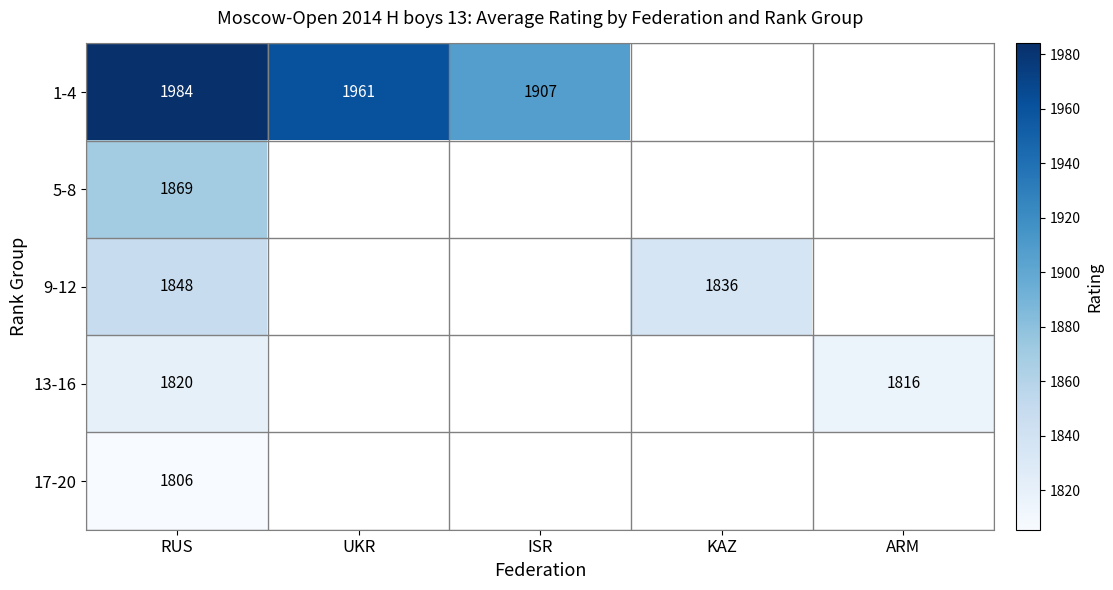

How many distinct data groups are displayed?

5